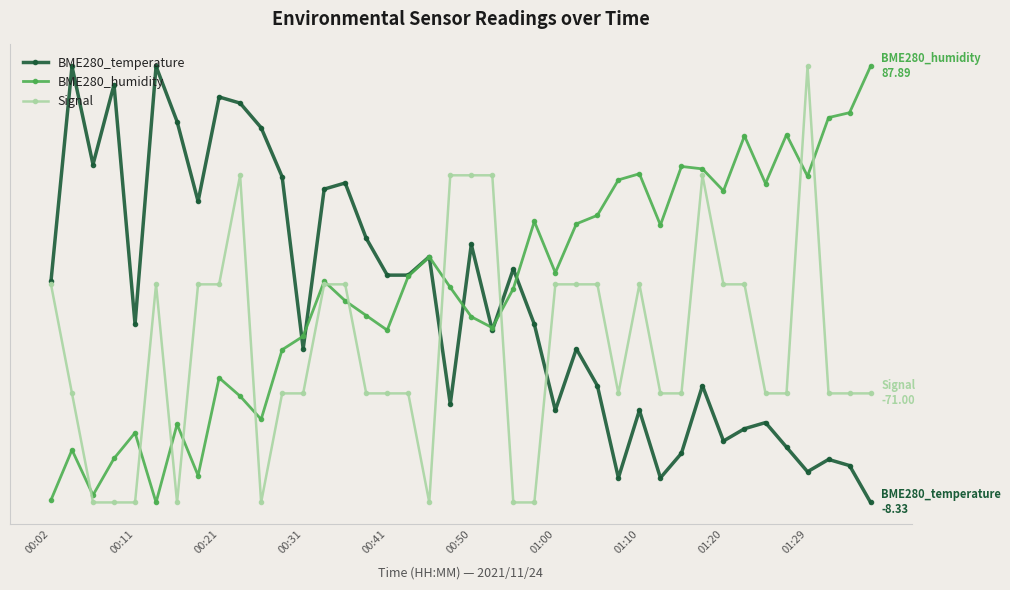

What is the difference between the maximum and minimum values in the BME280_humidity series?

1.0